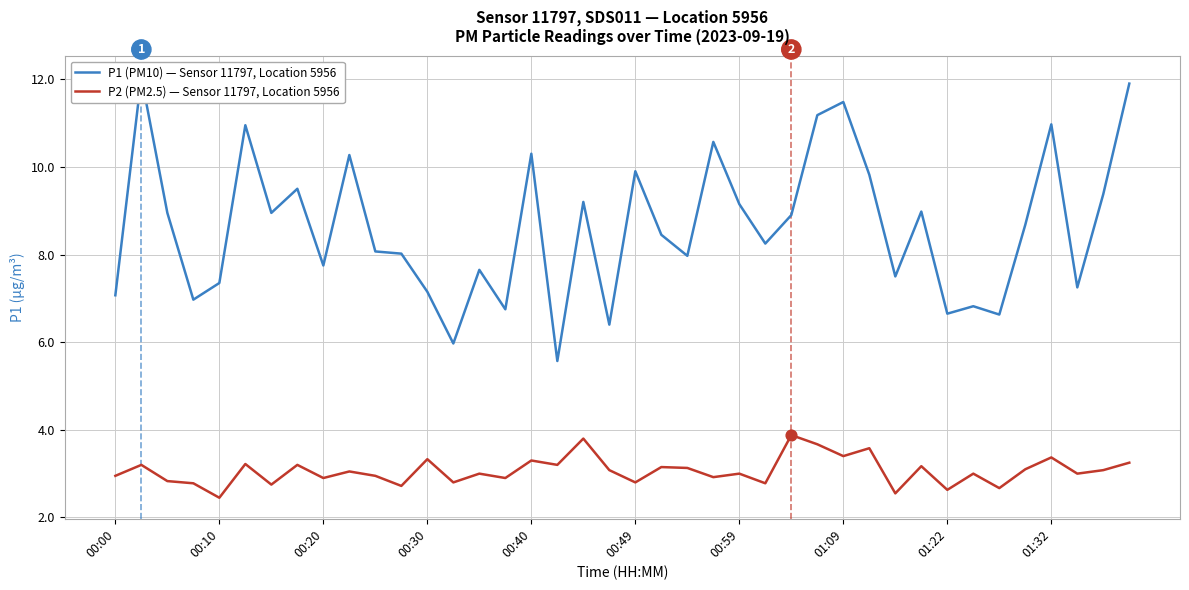

Which series reaches the maximum Y coordinate?

P1 (PM10) — Sensor 11797, Location 5956